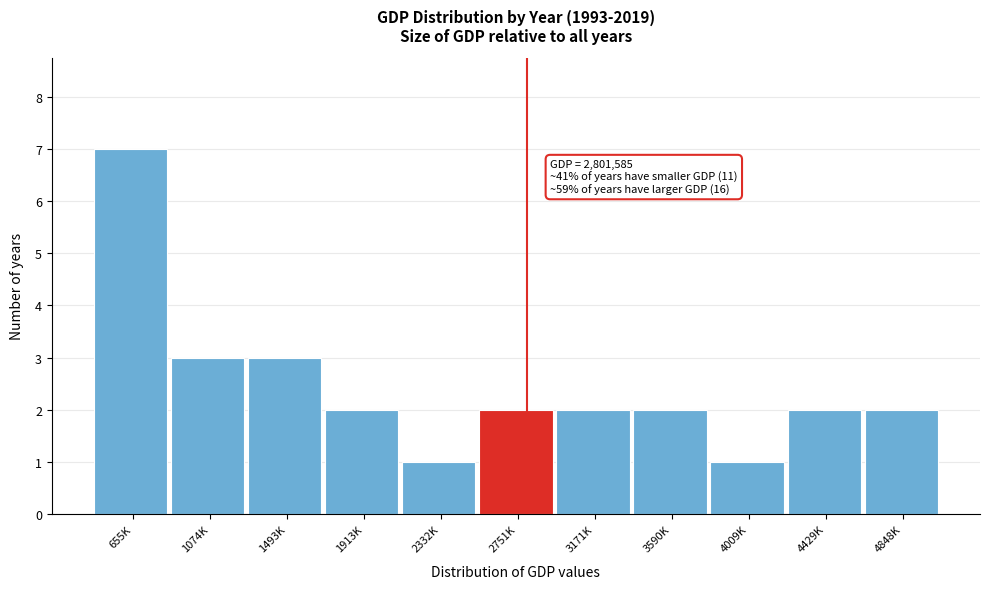

Reading right to left, list all the values displayed in this chart.

4848K=2	4429K=2	4009K=1	3590K=2	3171K=2	2751K=2	2332K=1	1913K=2	1493K=3	1074K=3	655K=7